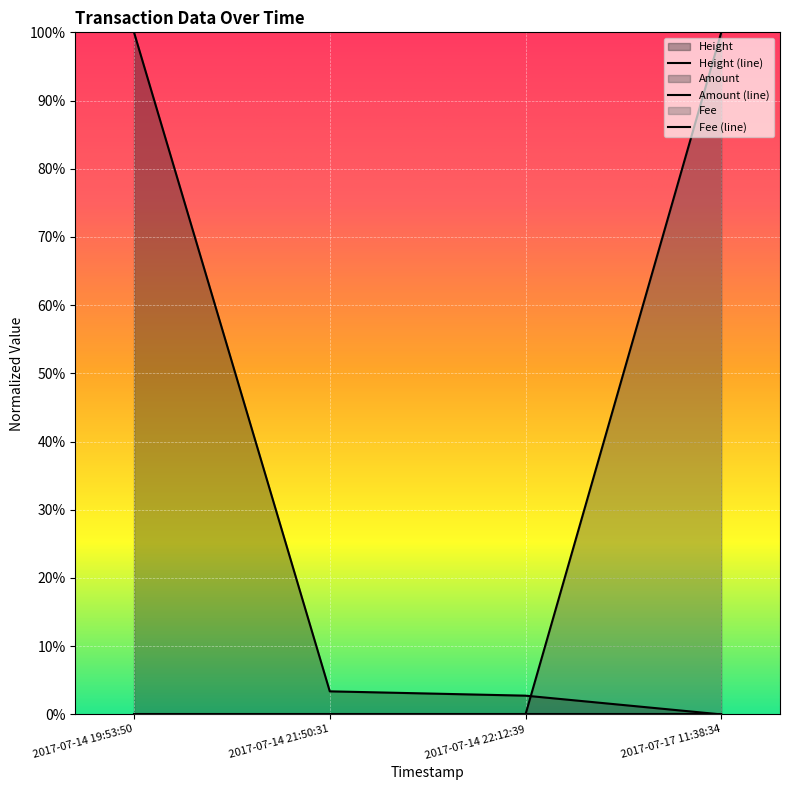

True or false: Amount and Height cross at least once.

True